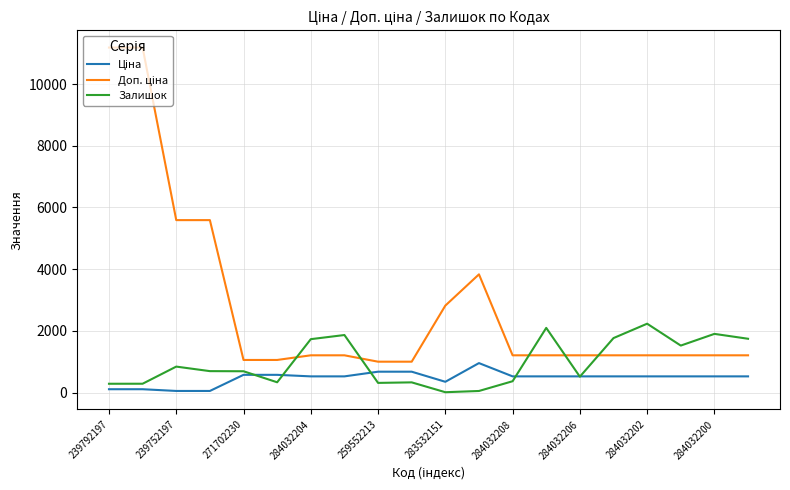

What is the maximum value for Залишок?

2235.0